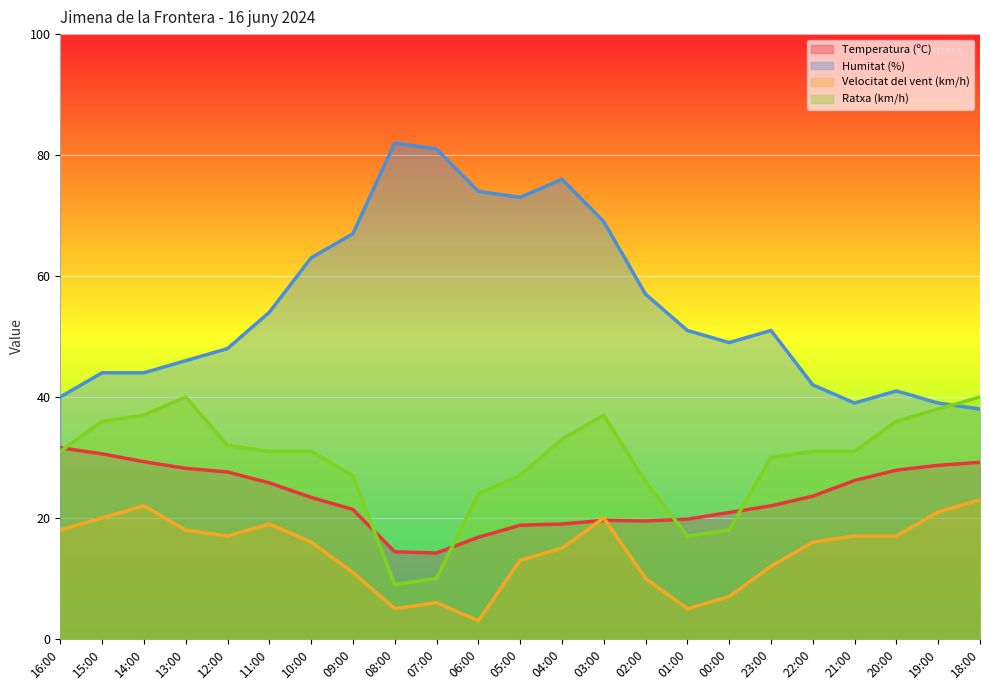

In Ratxa (km/h), how many points are lower than both neighbors (excluding endpoints)?

2